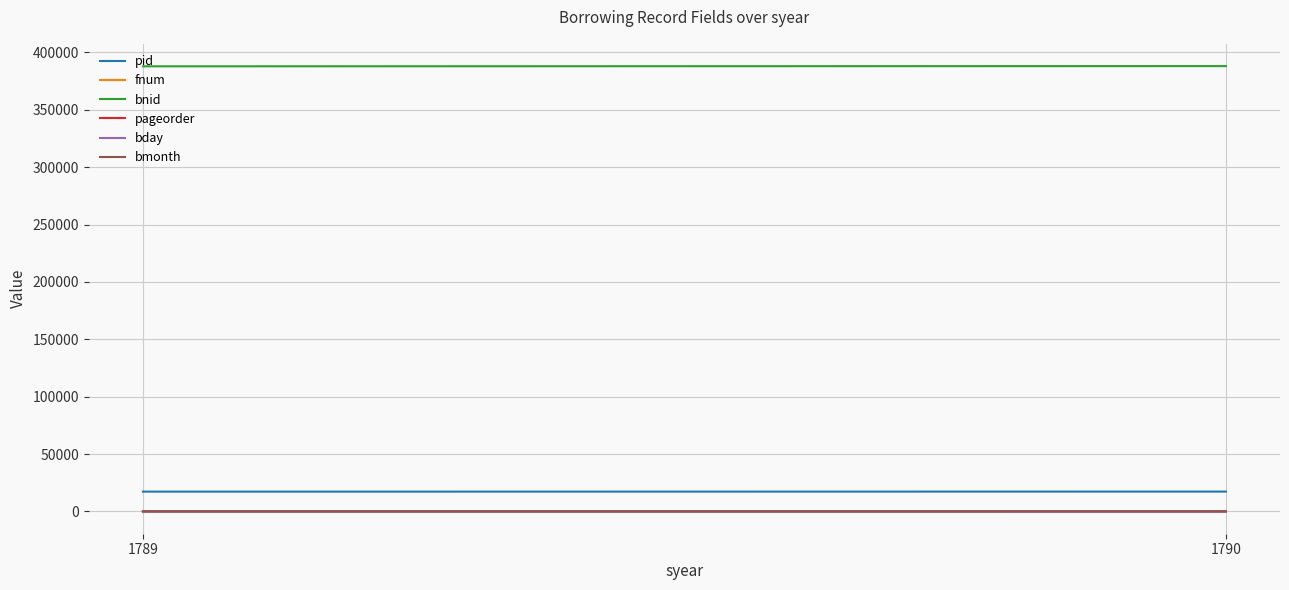

The value of bnid at 1790 is 388113. True or false?

True